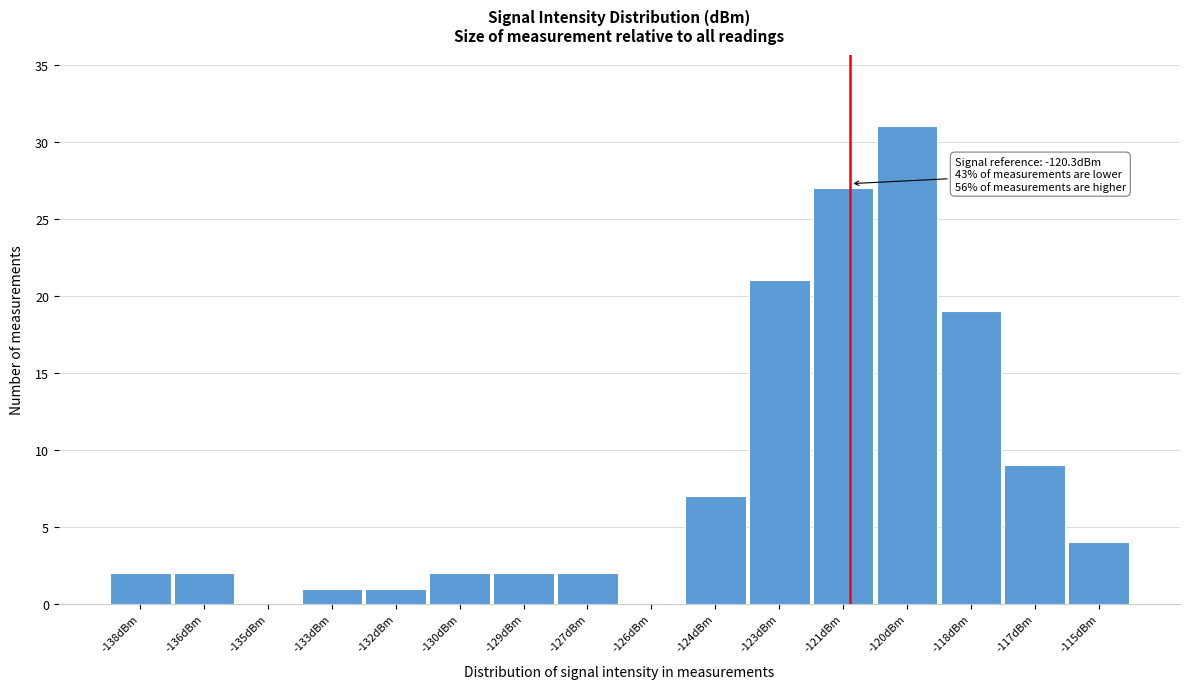

Reading left to right, extract all data points from this chart.

-138dBm=2	-136dBm=2	-135dBm=0	-133dBm=1	-132dBm=1	-130dBm=2	-129dBm=2	-127dBm=2	-126dBm=0	-124dBm=7	-123dBm=21	-121dBm=27	-120dBm=31	-118dBm=19	-117dBm=9	-115dBm=4